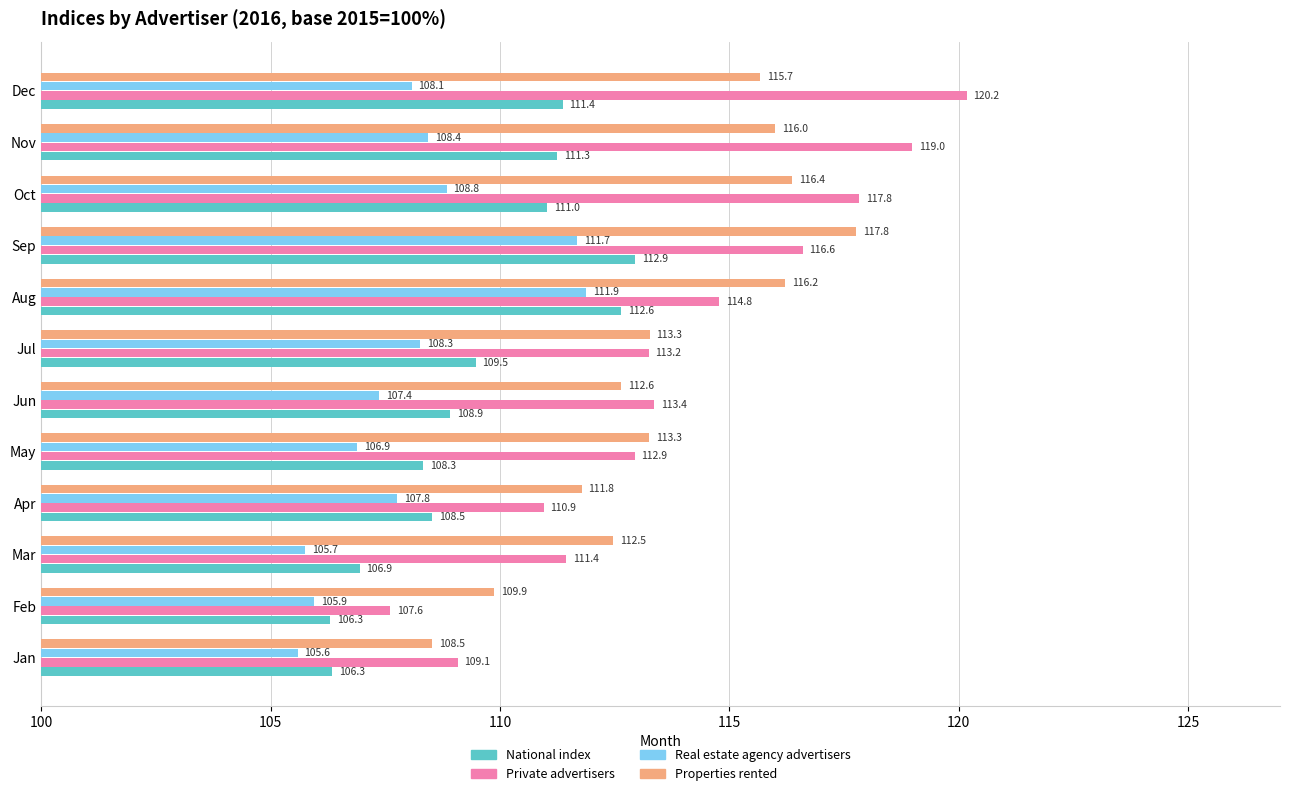

Count the number of data series in this chart.

4